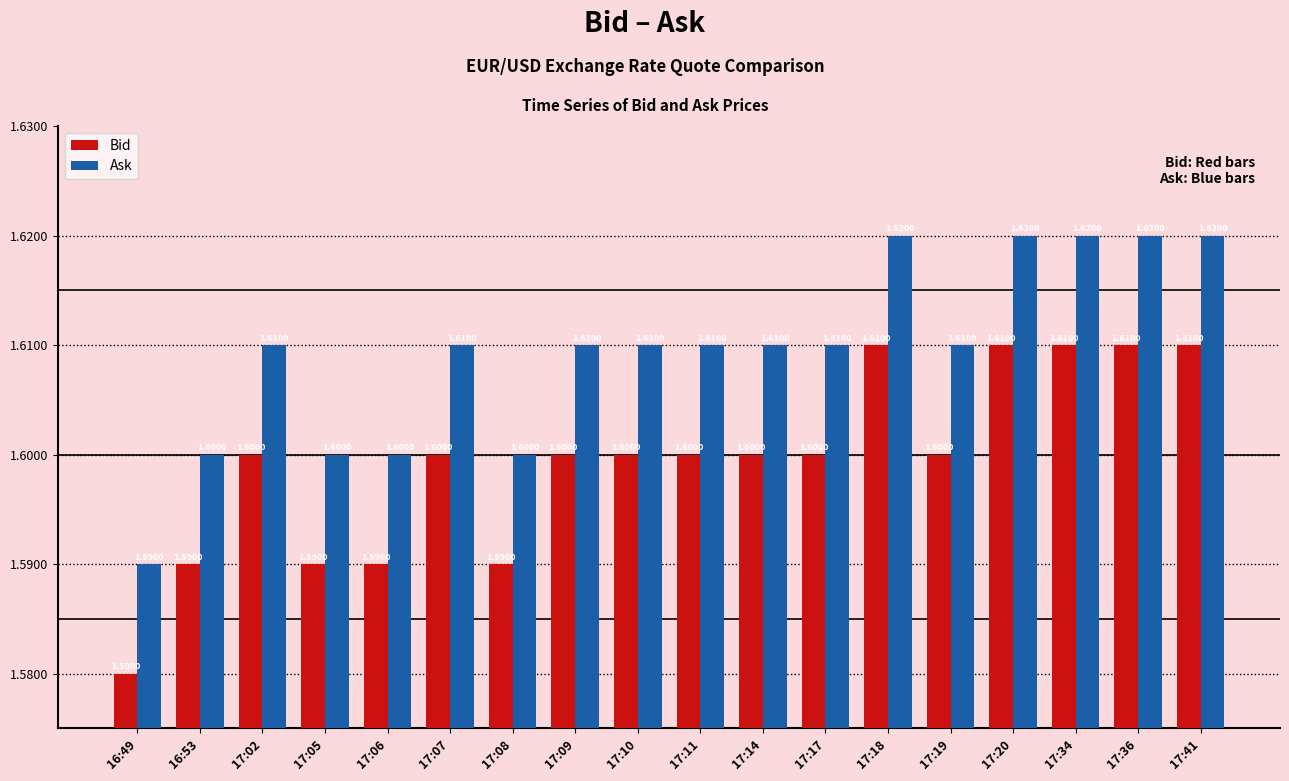

Does the chart contain any negative values?

No